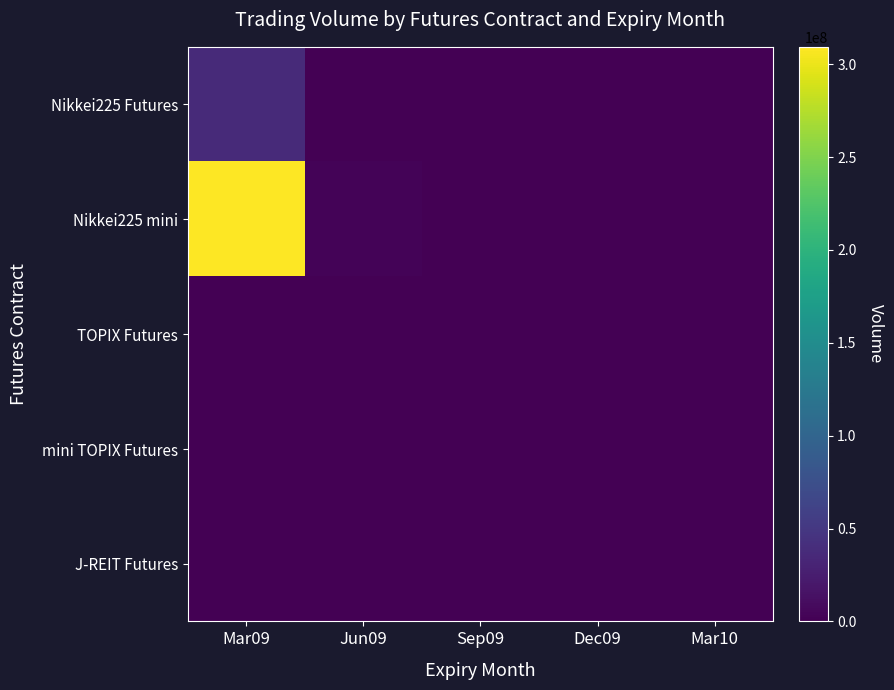

At which category is the sum across all series the highest?

Mar09